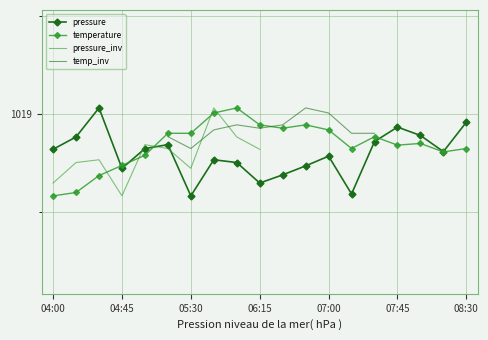

Between which two adjacent categories do temperature and pressure first intersect?

04:30 and 04:45